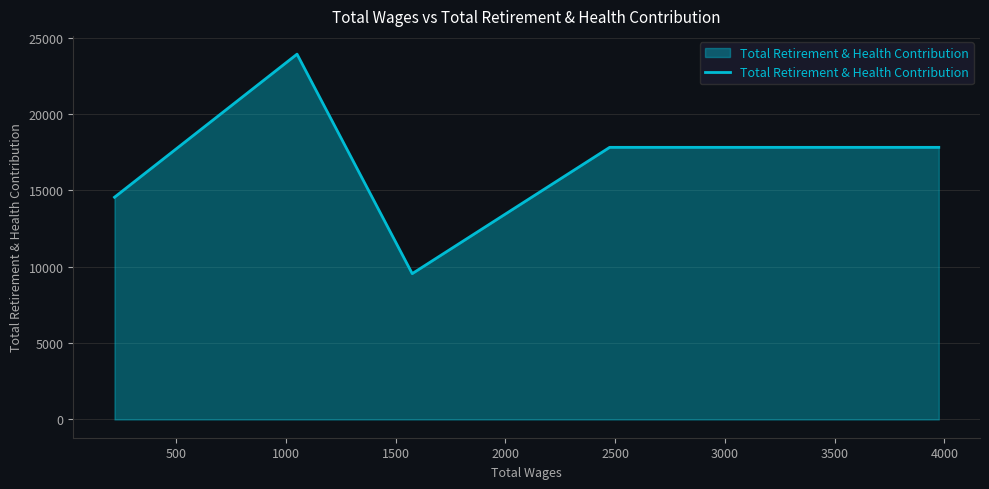

What is the minimum value shown in the chart?

9553